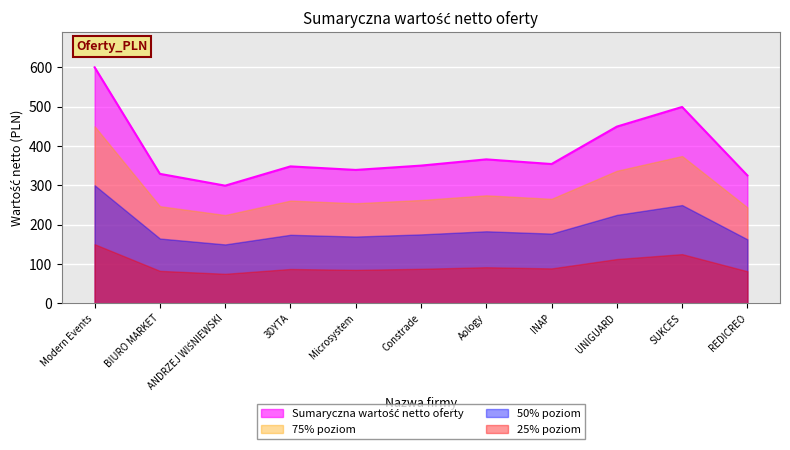

What is the minimum value shown in the chart?

74.8